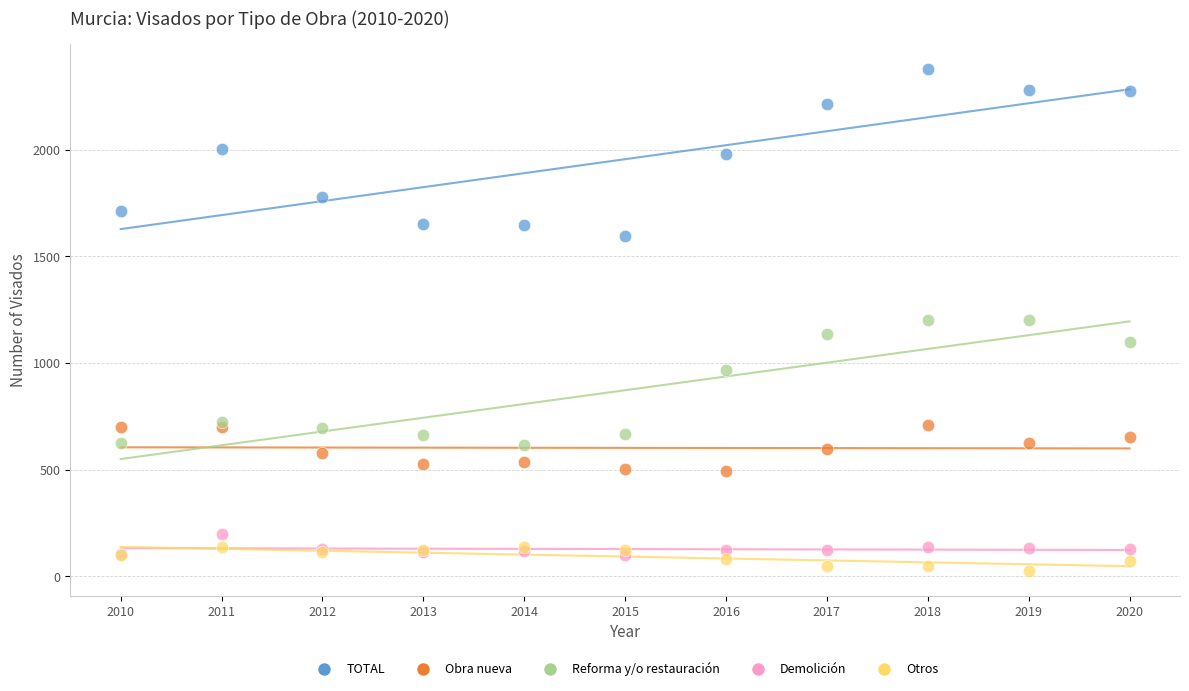

In the Reforma y/o restauración series, what Y value is closest to 910?

966